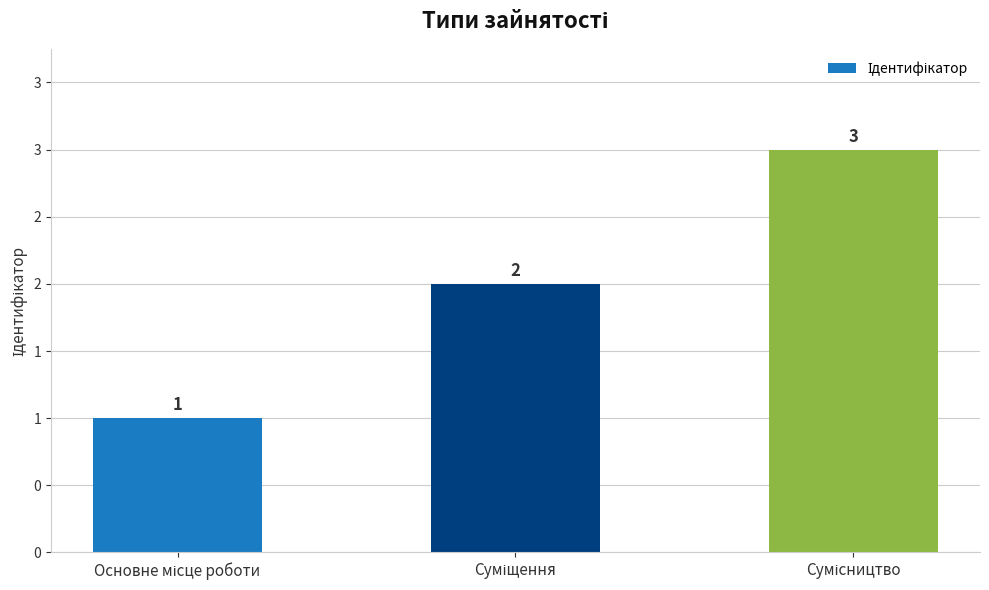

What is the label of the 1st bar from the right?

Сумісництво